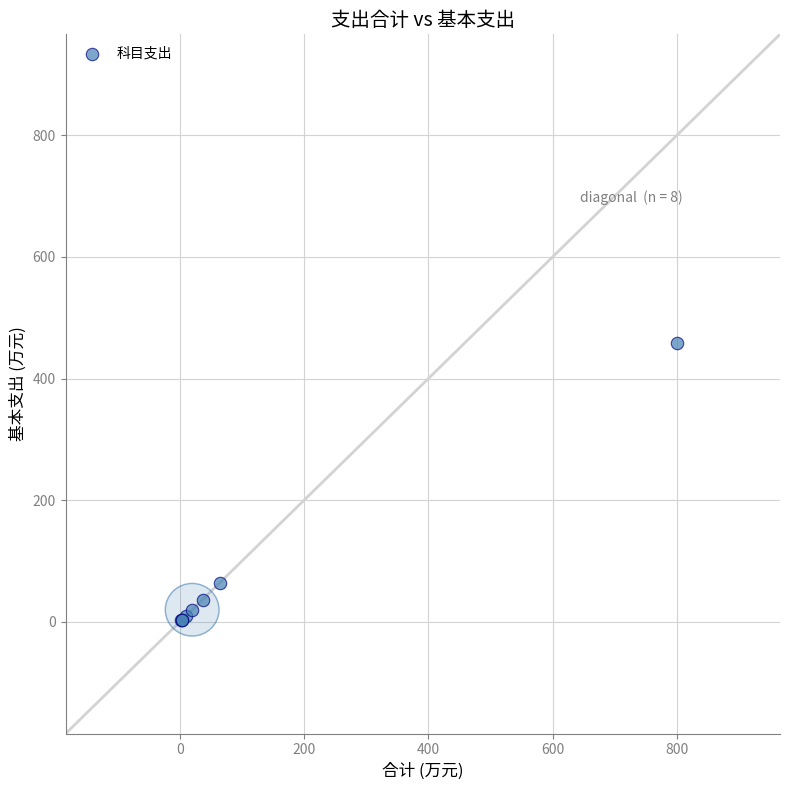

What Y value in the scatter plot is closest to 229?

63.6